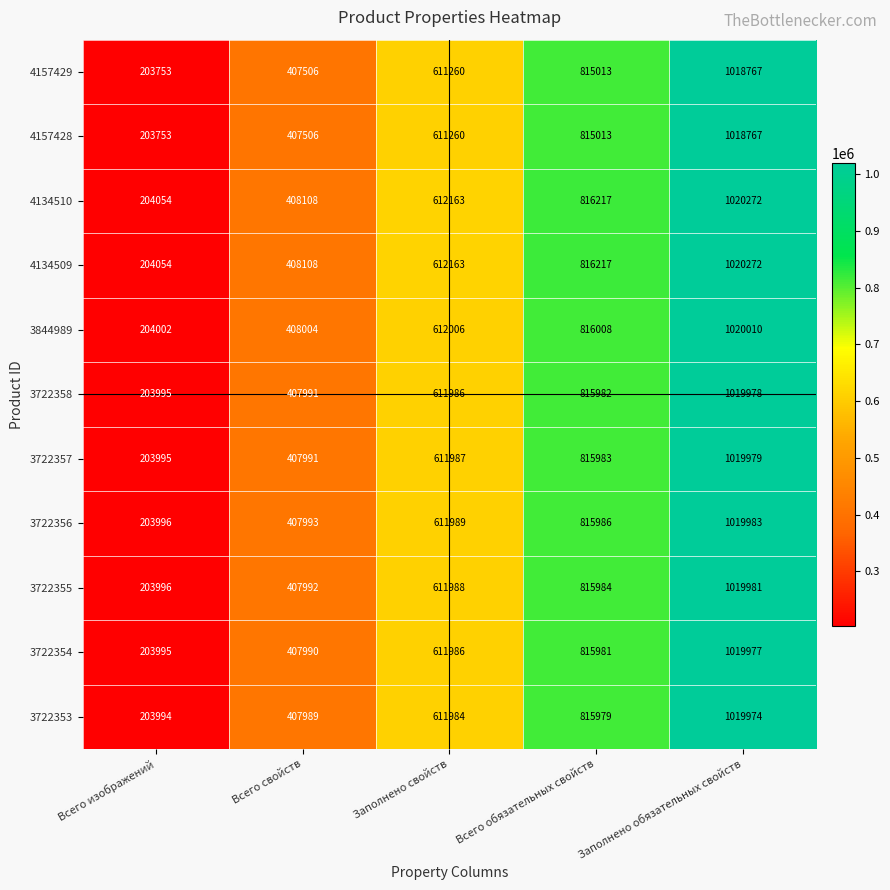

What is the difference between the highest and lowest values at Заполнено обязательных свойств?

1505